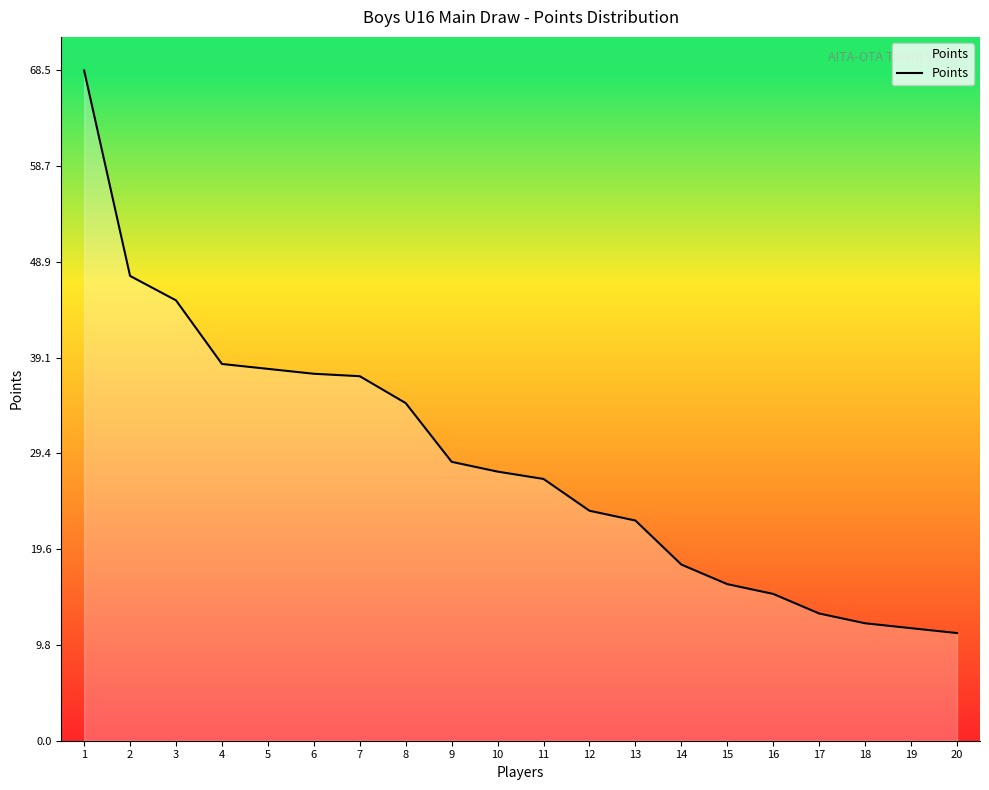

How many series are shown in this chart?

1